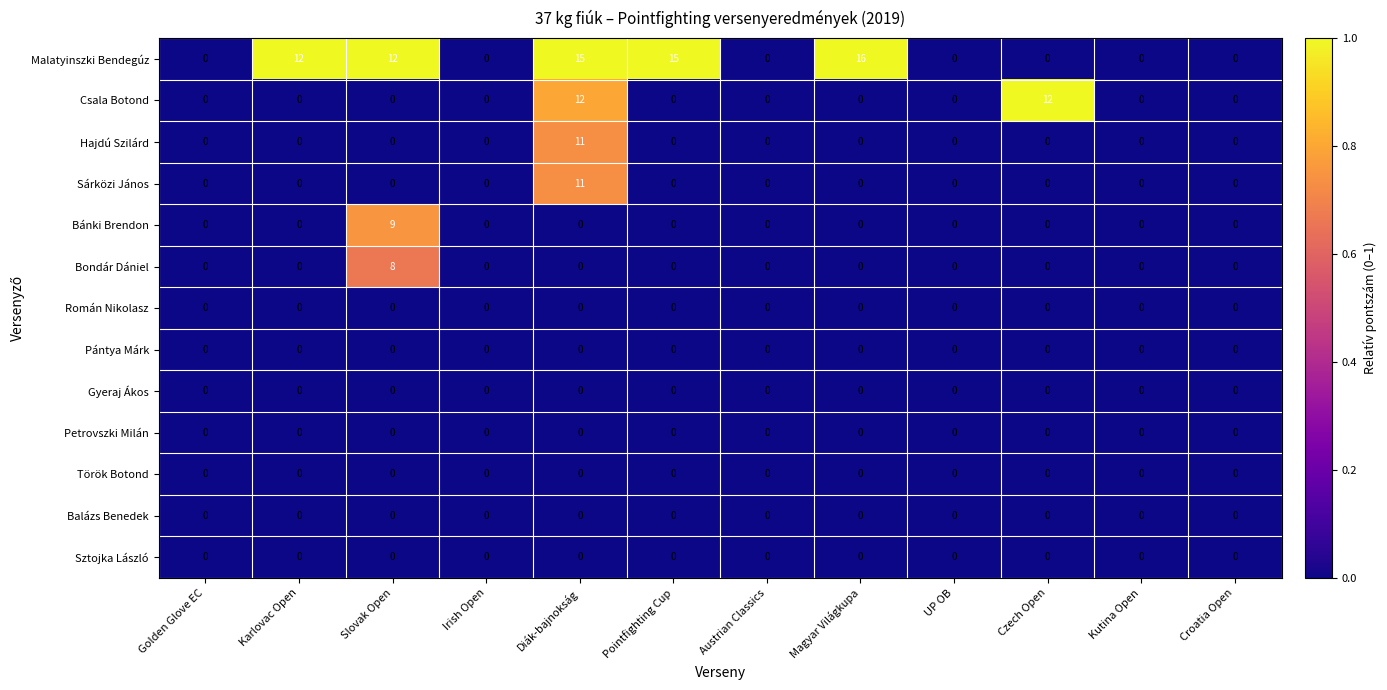

The Bánki Brendon series shows -5 at Diák-bajnokság. True or false?

False